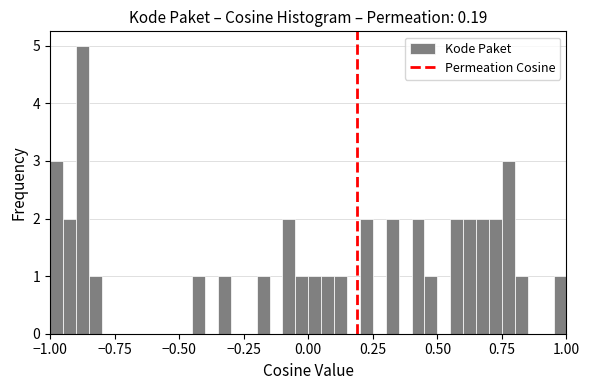

Read against the x-axis, roughly where is the centre of the tallest bar?

-0.85